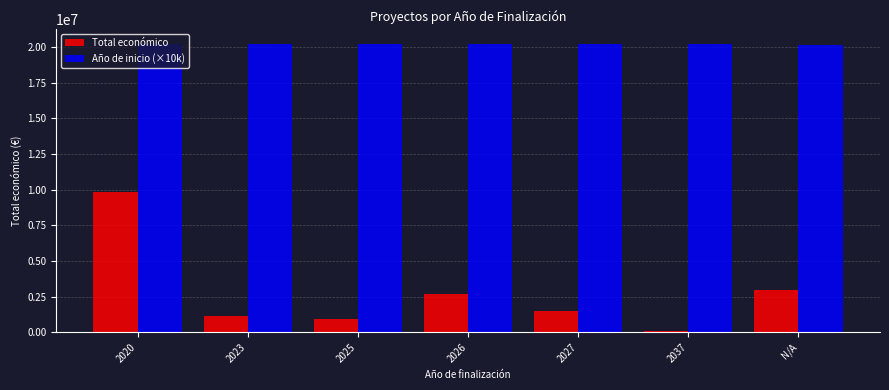

What is the difference between the maximum and minimum values in the Año de inicio (×10k) series?

63333.3